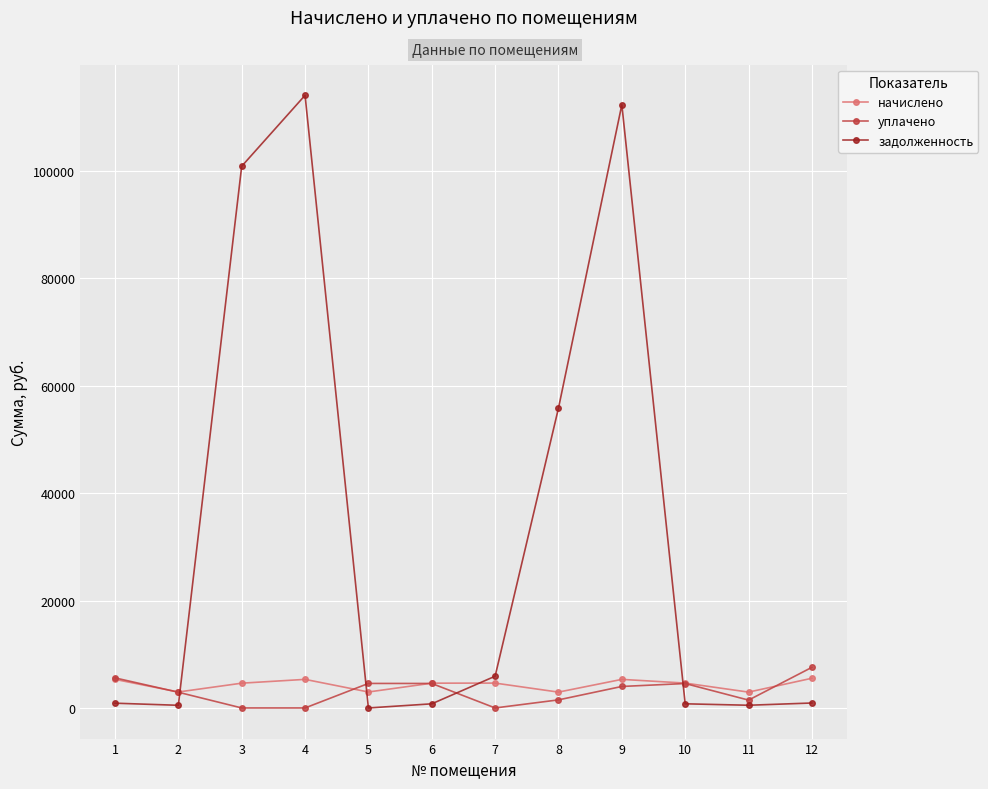

The value of уплачено at 7 is 0.0. True or false?

True